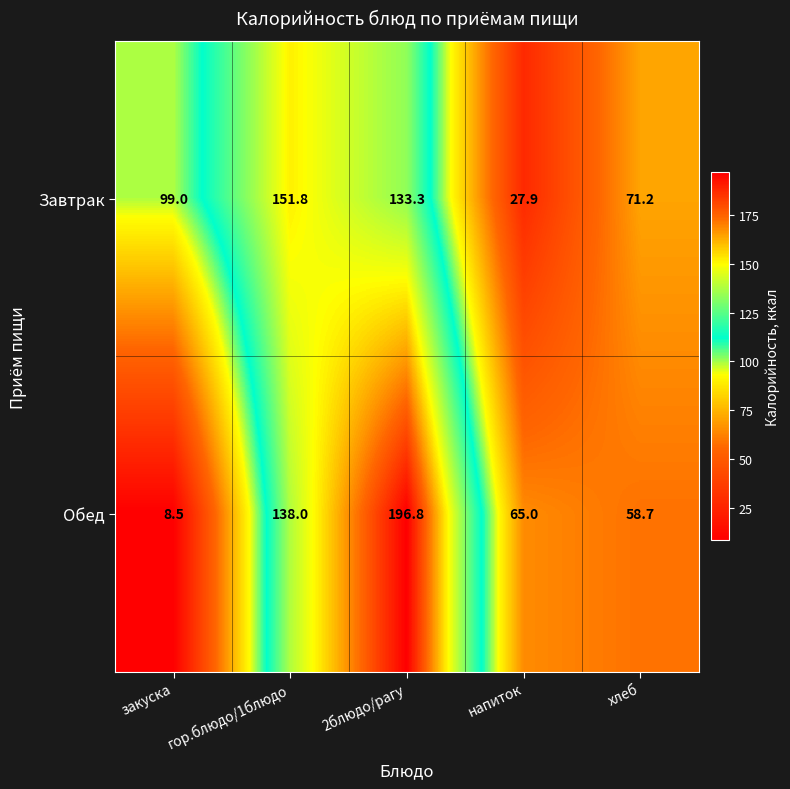

At which category is the sum across all series the highest?

2блюдо/рагу